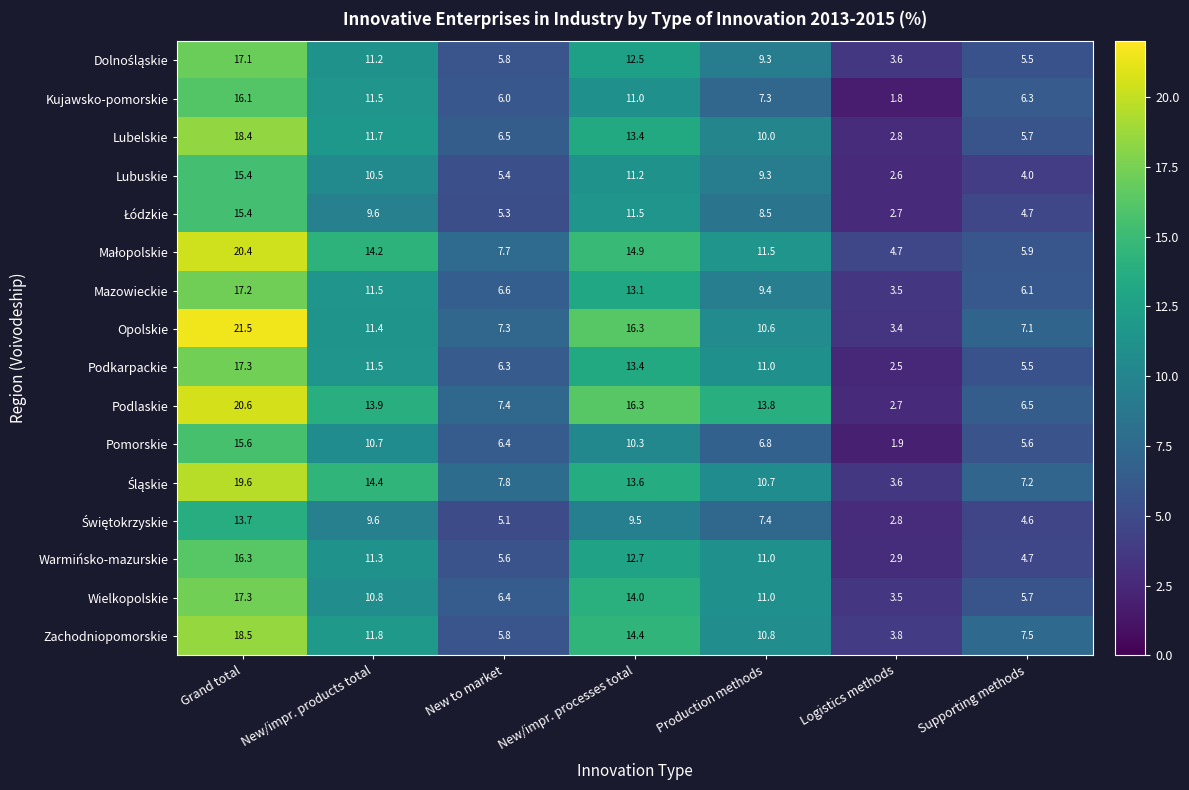

List the labels in order of Lubuskie value, smallest first.

Logistics methods, Supporting methods, New to market, Production methods, New/impr. products total, New/impr. processes total, Grand total